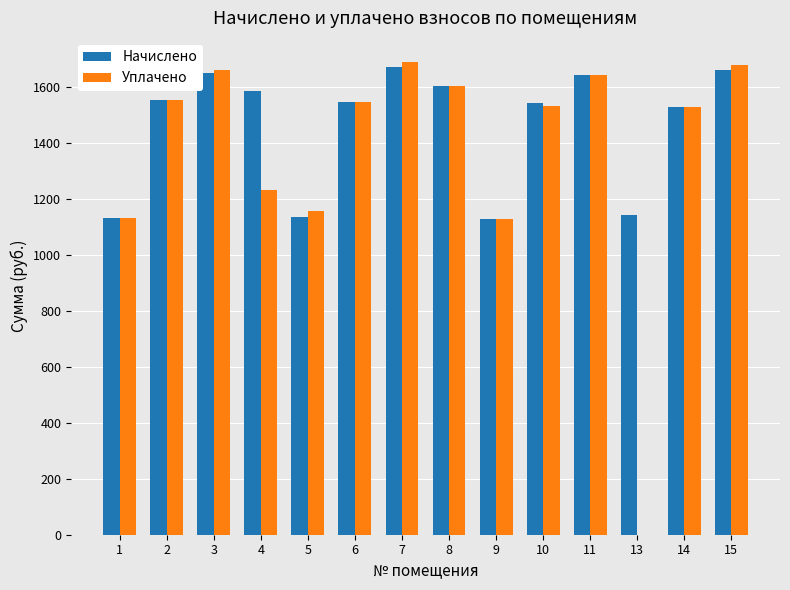

Between 1 and 13, which series saw the biggest shift?

Уплачено